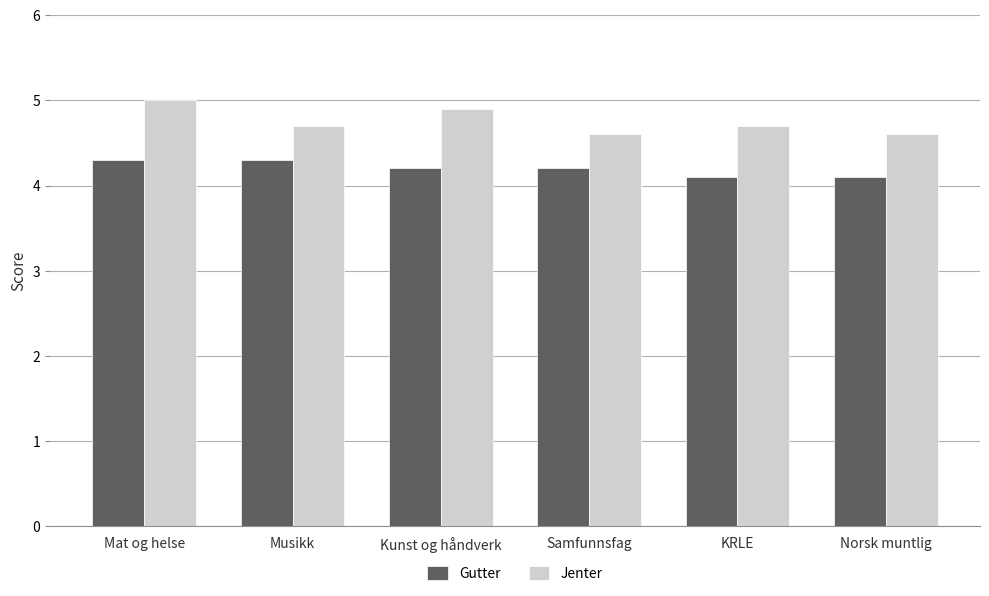

Reading left to right, extract all data points from this chart.

Gutter: Mat og helse=4.3	Musikk=4.3	Kunst og håndverk=4.2	Samfunnsfag=4.2	KRLE=4.1	Norsk muntlig=4.1
Jenter: Mat og helse=5.0	Musikk=4.7	Kunst og håndverk=4.9	Samfunnsfag=4.6	KRLE=4.7	Norsk muntlig=4.6